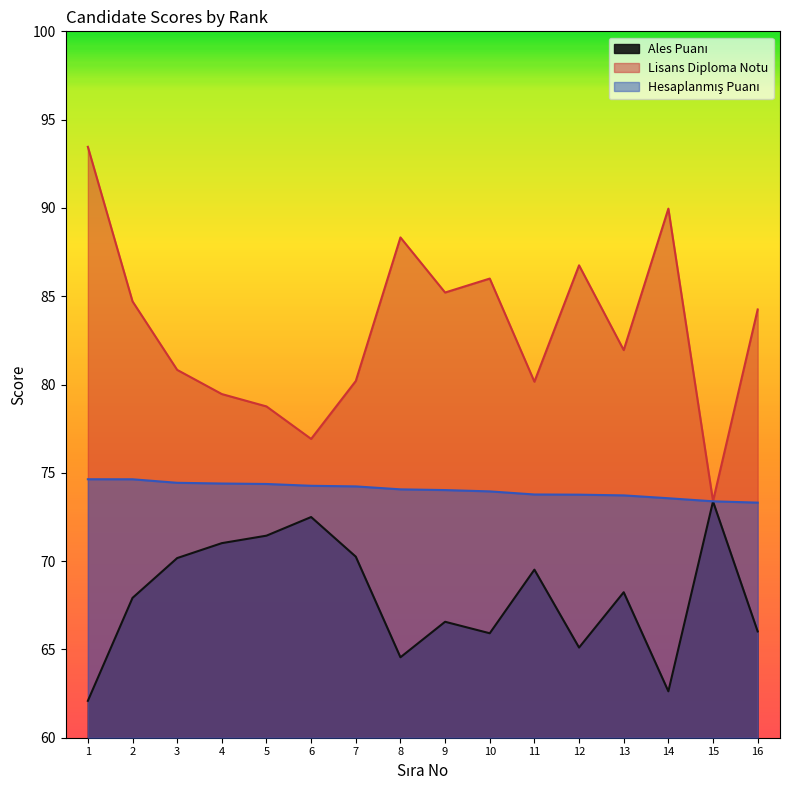

Is the value of Lisans Diploma Notu at 12 greater than the value of Ales Puanı at 12?

Yes